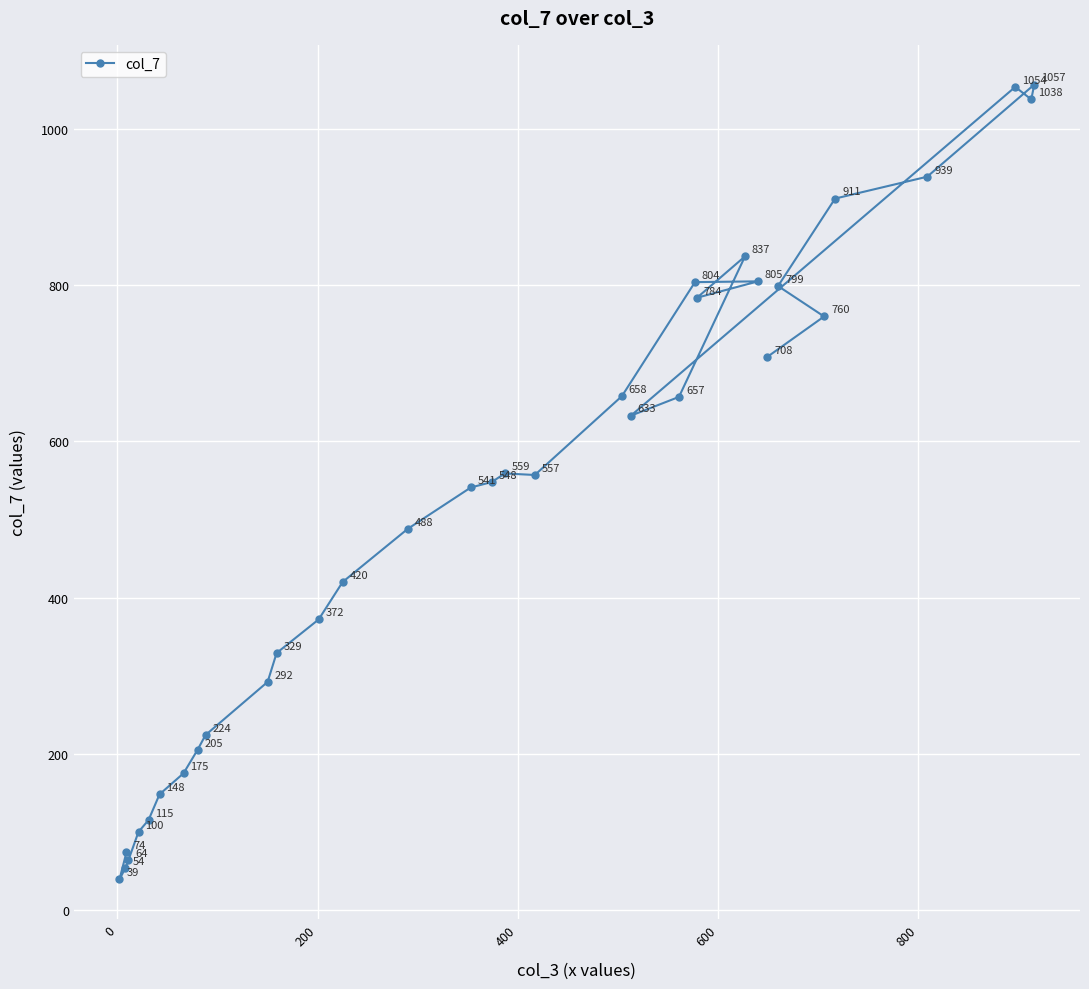

What is the value of the 5th point from the left?

100